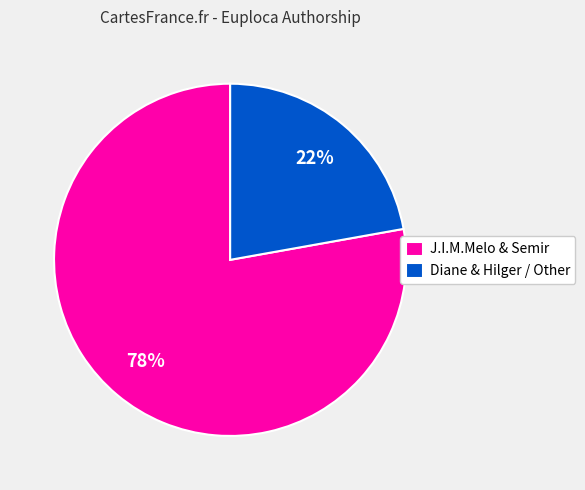

Combined, do Diane & Hilger / Other and J.I.M.Melo & Semir account for over 50%?

Yes